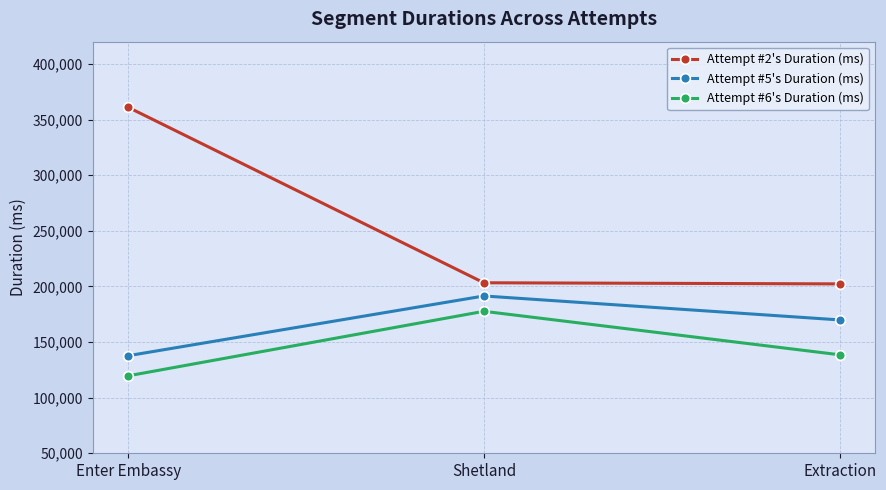

Where does the Attempt #5's Duration (ms) series first go above 169884?

Shetland